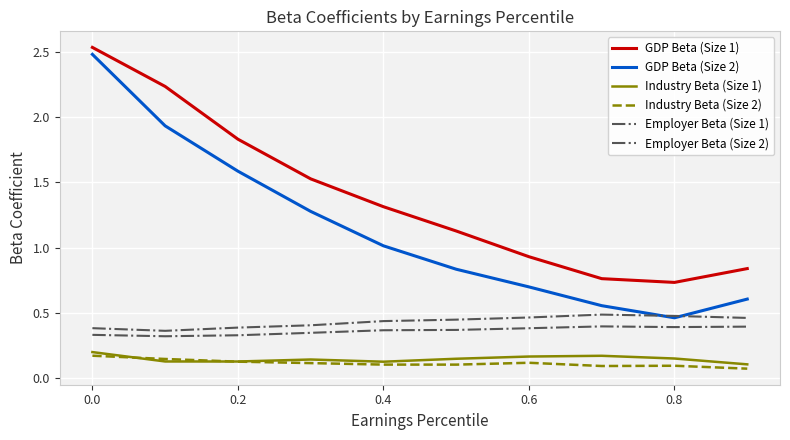

Does the chart display data point markers on the line(s)?

No